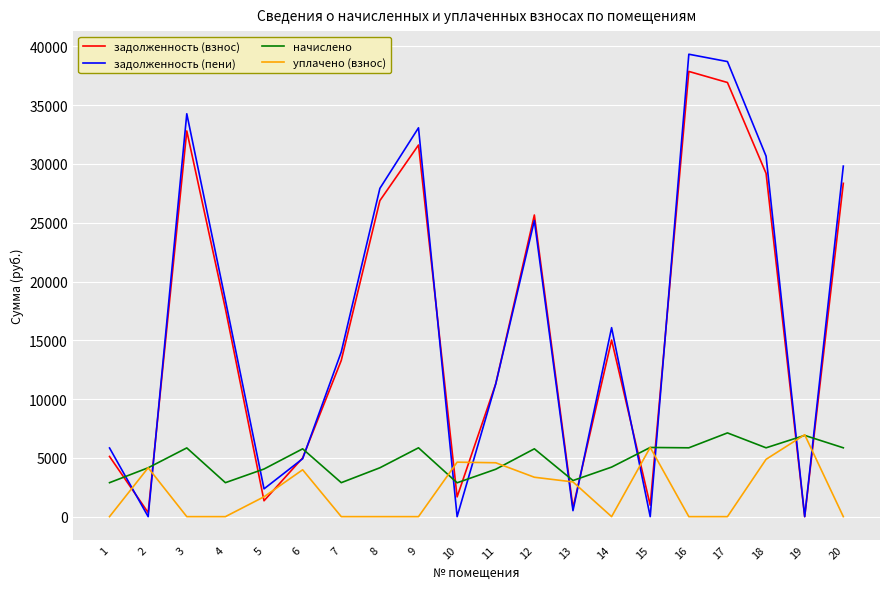

Which series changed the most between 13 and 14?

задолженность (пени)